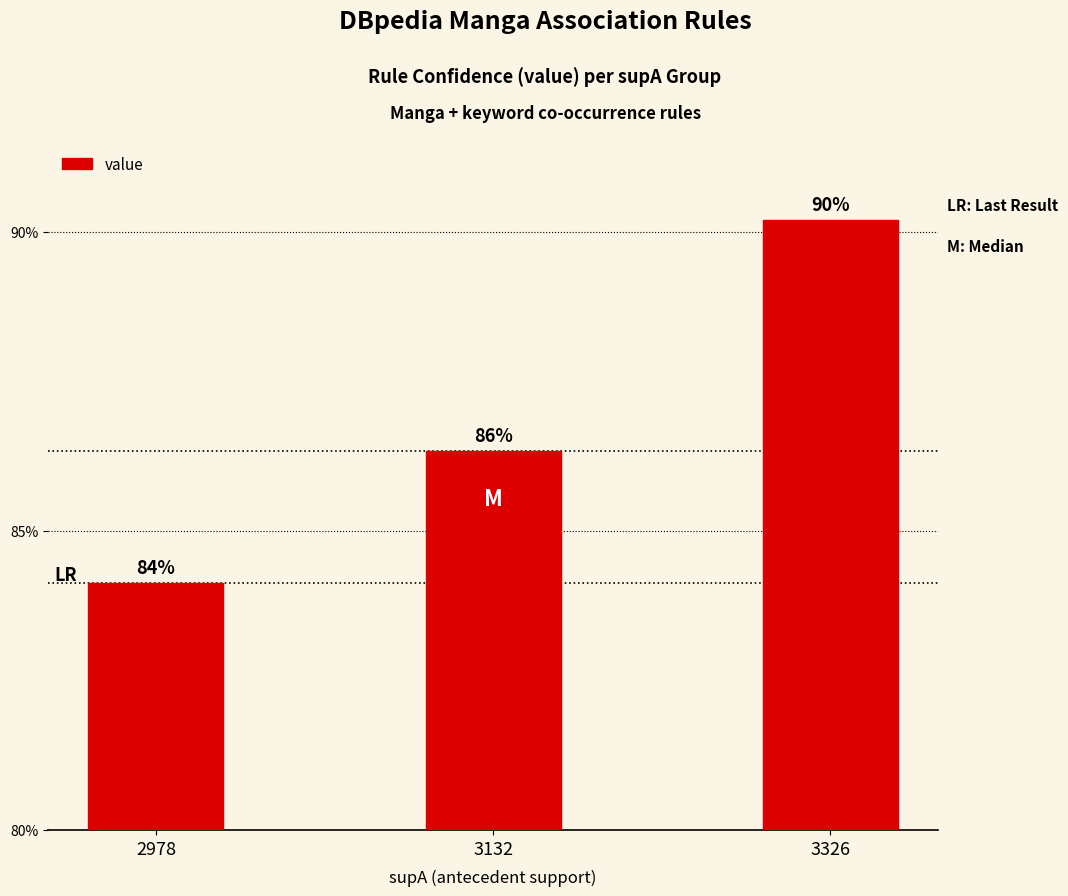

Does the chart contain stacked bars?

No